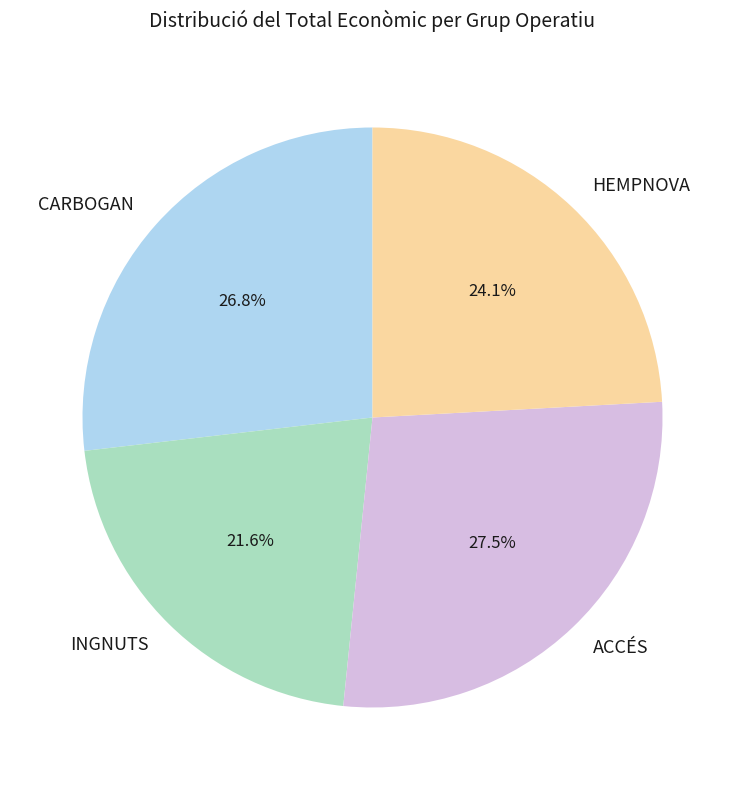

The INGNUTS slice represents 33% of the pie. True or false?

False